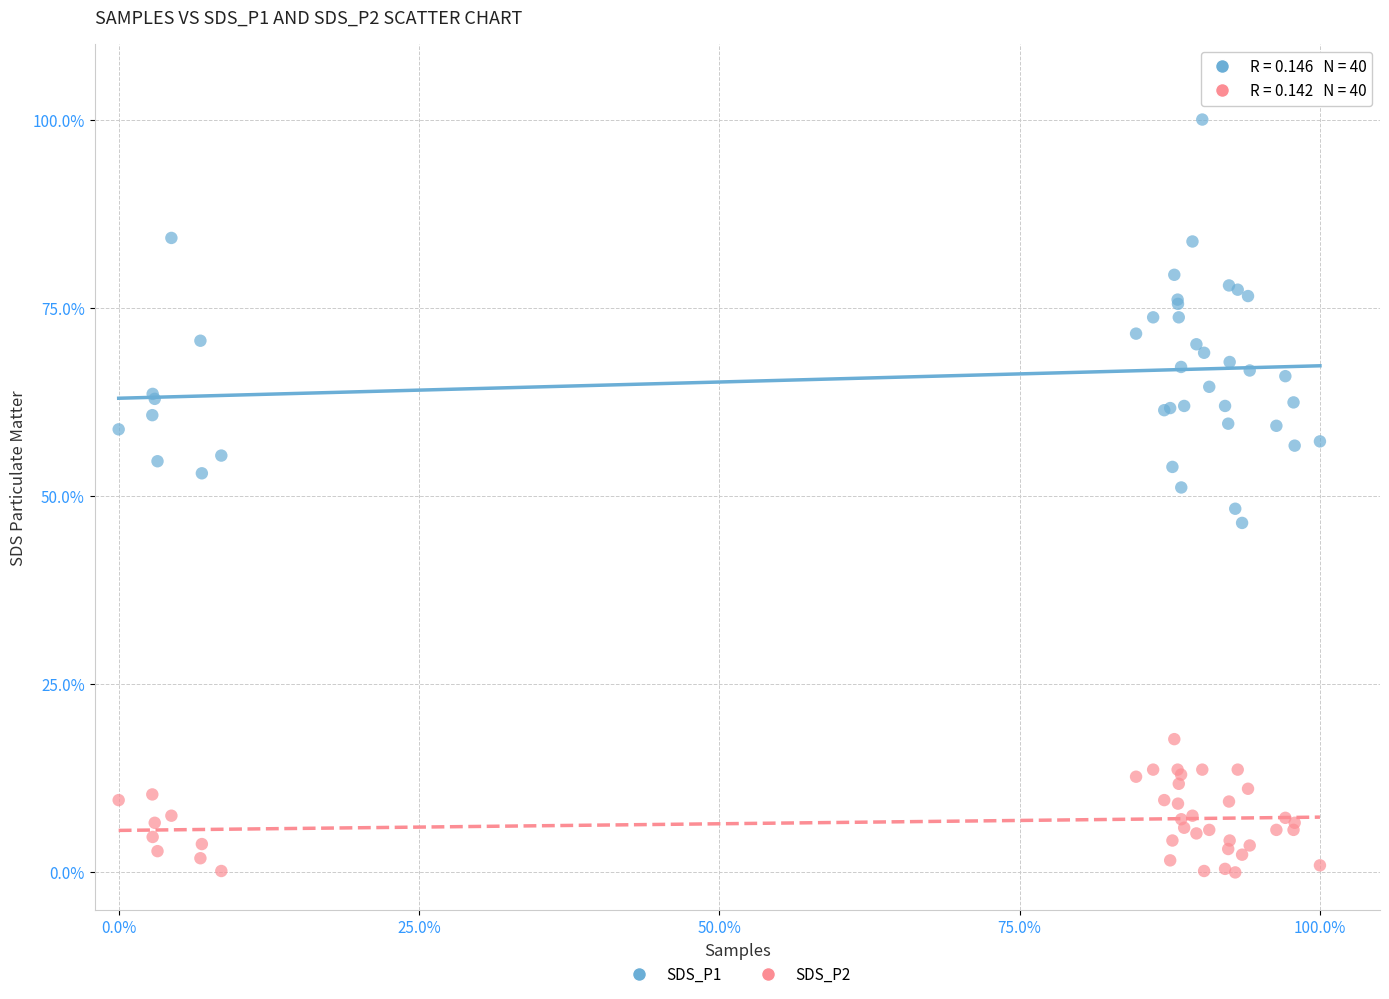

Which series contains the highest Y value?

SDS_P1